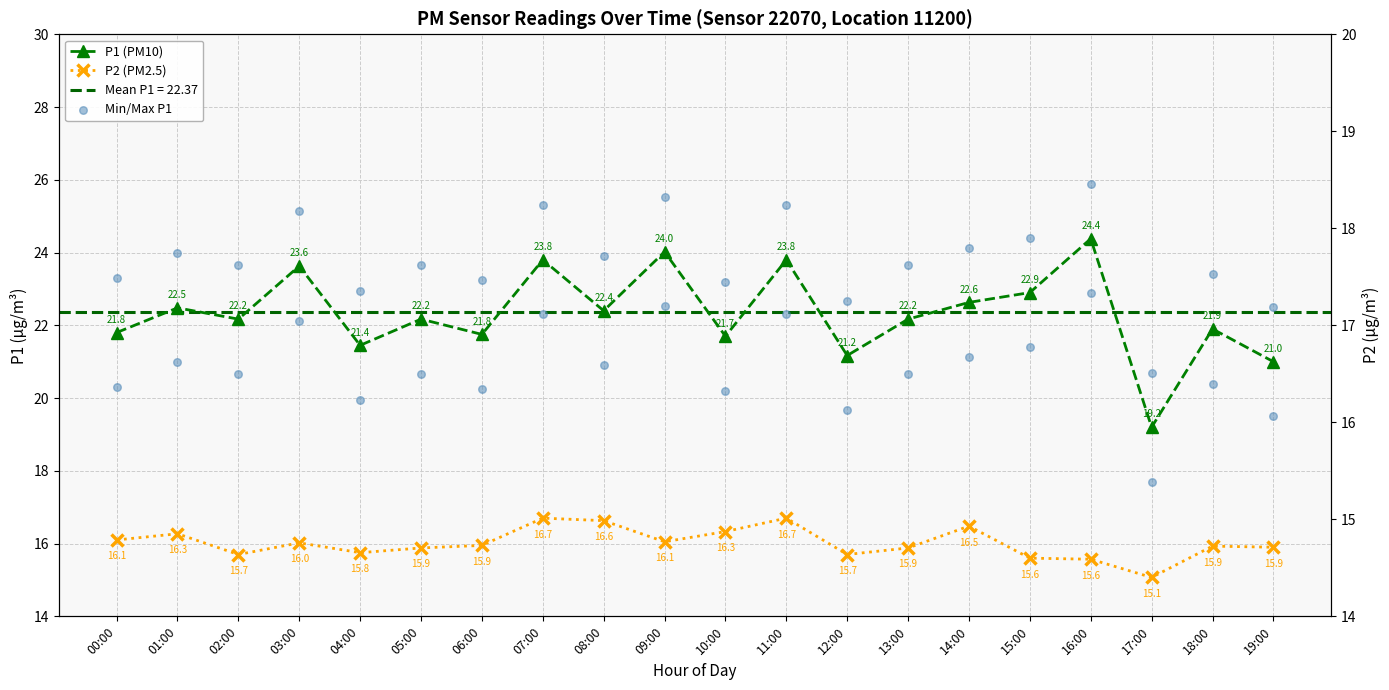

Is the value of Min/Max P1 at 18:00 greater than the value of P2 (PM2.5) at 17:00?

Yes